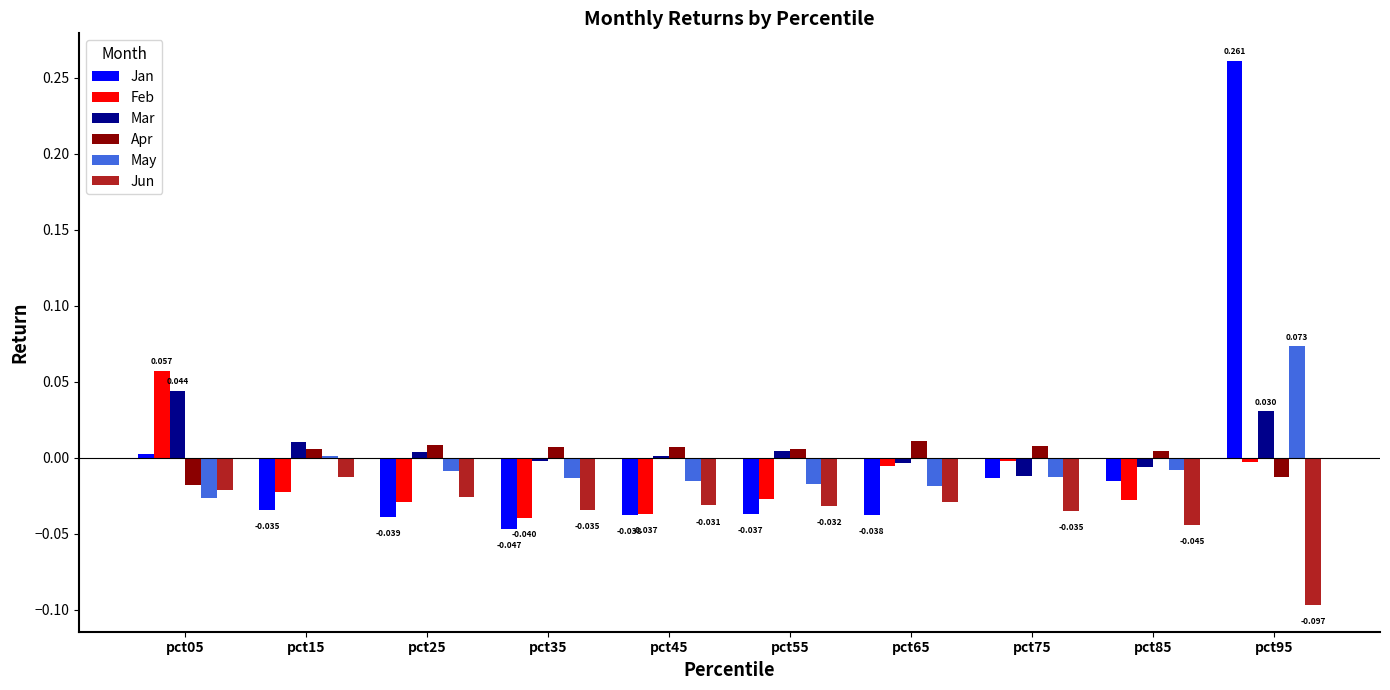

At how many categories does at least one series exceed 0?

10